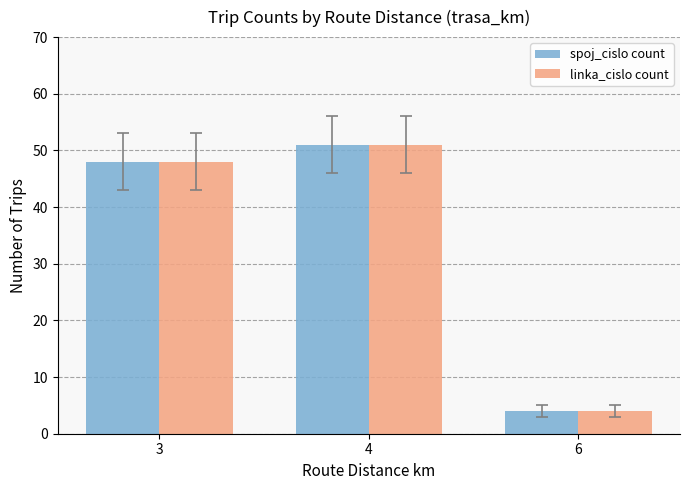

Where is spoj_cislo count nearest to the value 27?

3